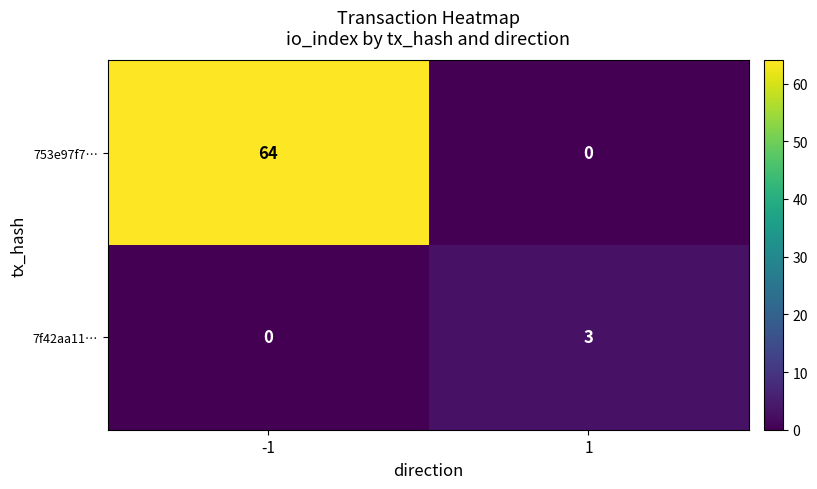

What is the spread (max minus min) of values at 1?

3